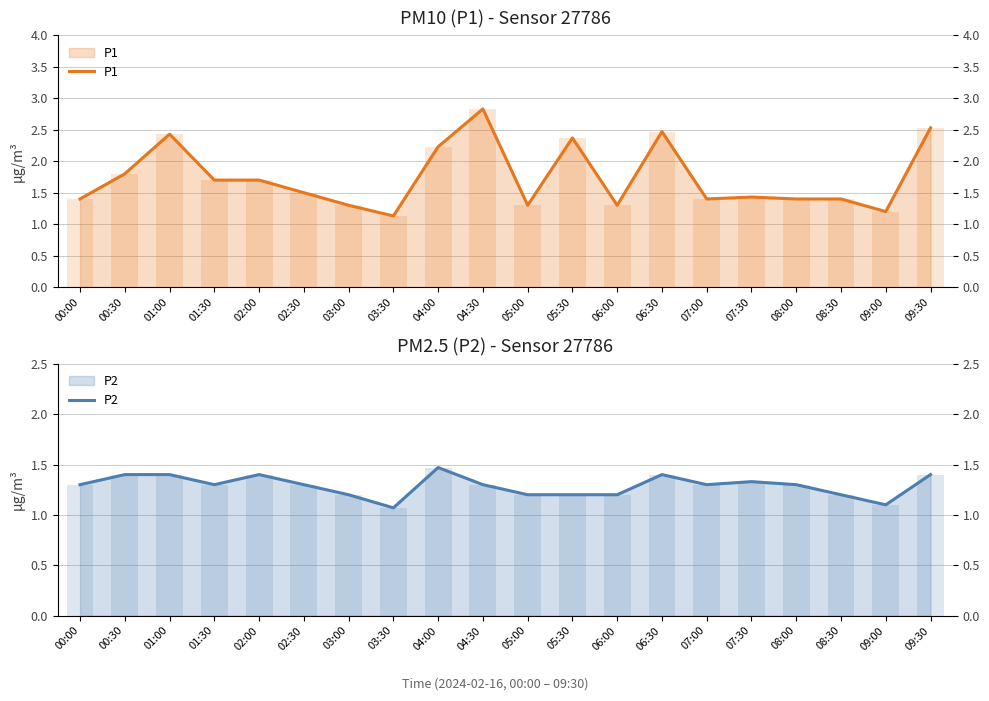

How many bars are there in total?

40